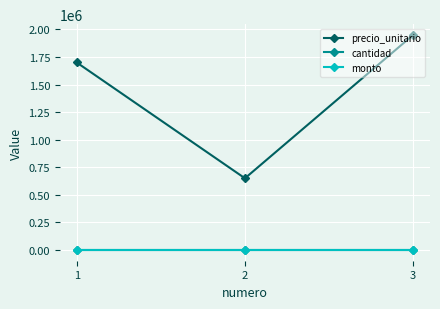

How many lines are shown in the chart?

3